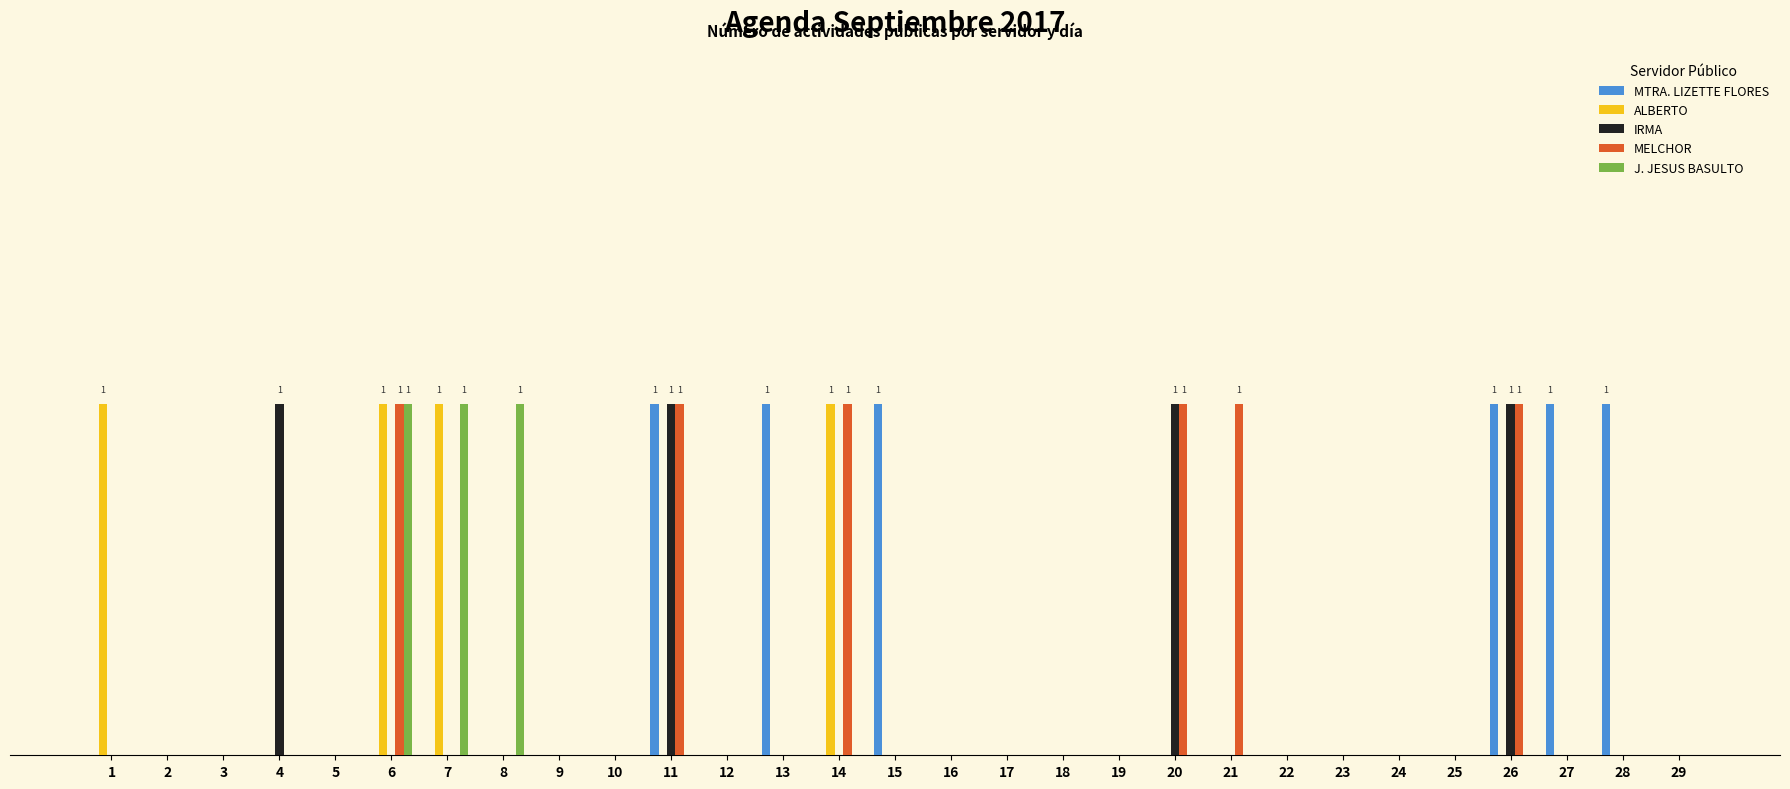

At how many categories does at least one series exceed 0?

14